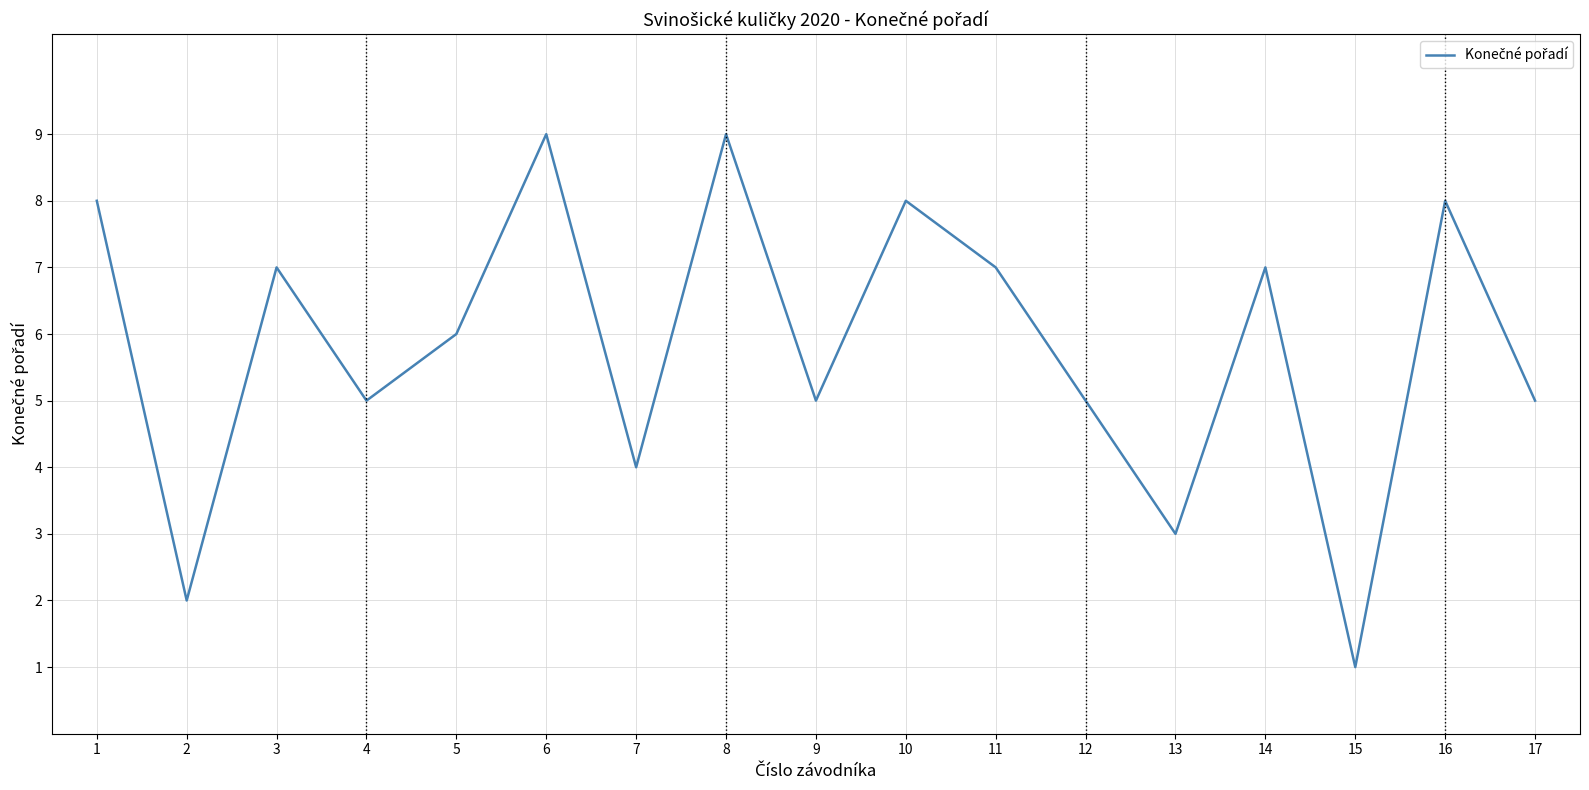

Reading left to right, list all the values displayed in this chart.

8	2	7	5	6	9	4	9	5	8	7	5	3	7	1	8	5